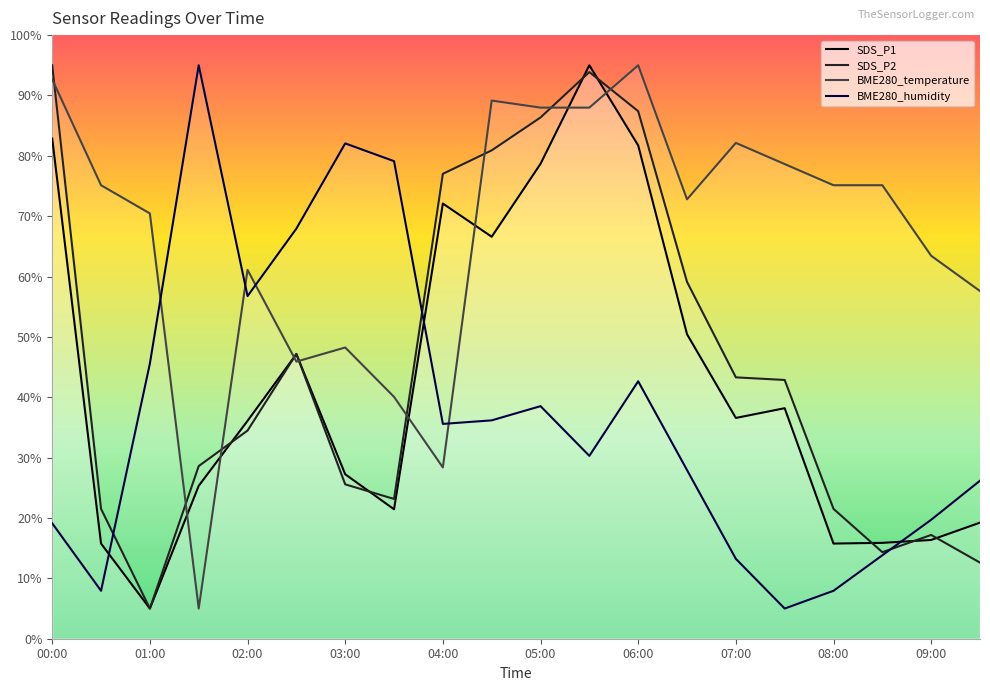

What is the label of the 11th point from the right?

04:30